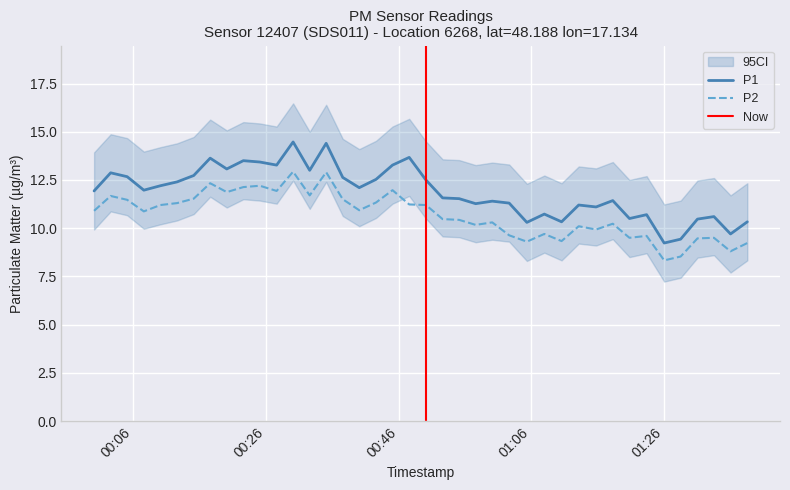

Which series has the largest total across all categories?

P1